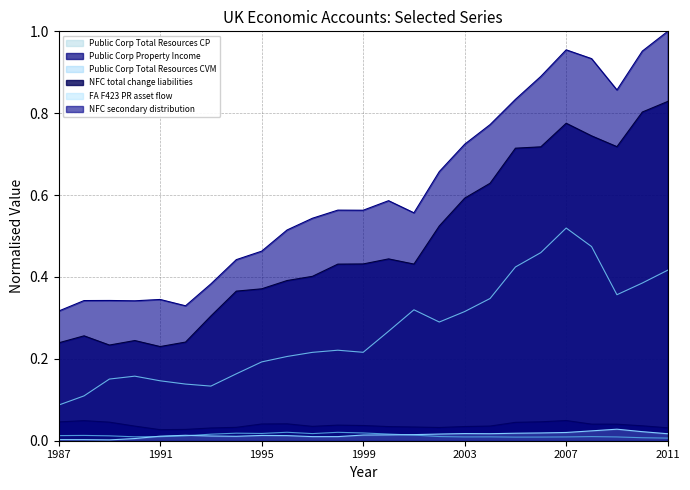

List the series in order of their peak value, lowest first.

Public Corp Total Resources CVM, FA F423 PR asset flow, Public Corp Property Income, Public Corp Total Resources CP, NFC total change liabilities, NFC secondary distribution